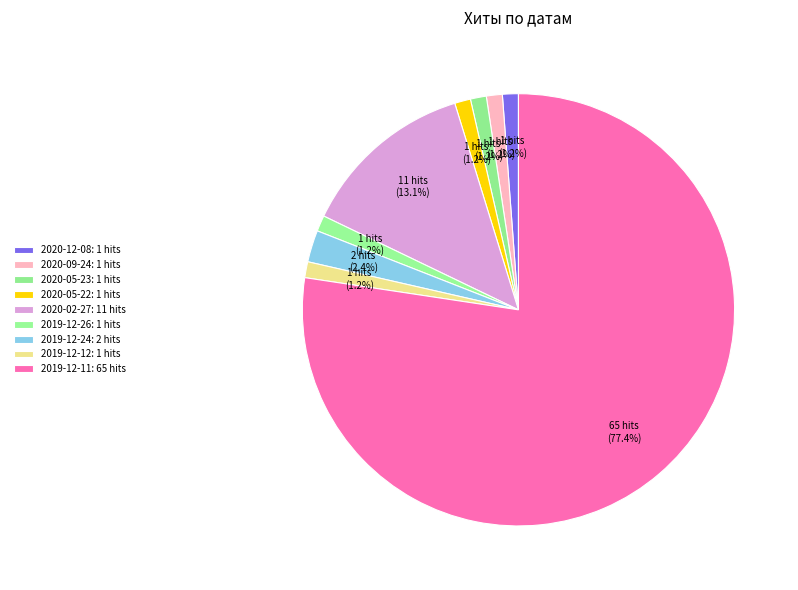

How many segments does this pie chart have?

9